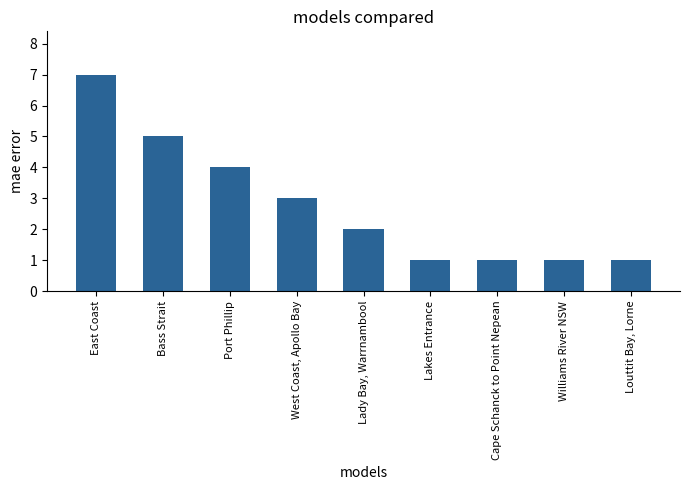

True or false: the data shows 5 at Bass Strait.

True